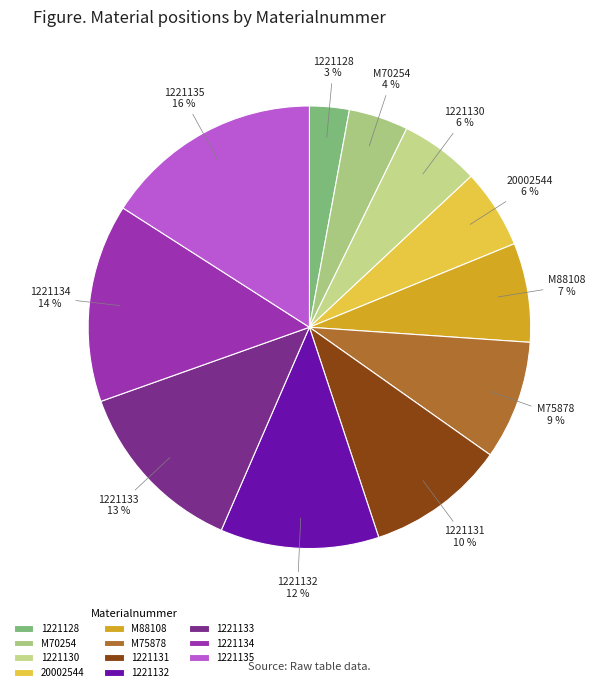

Is it true that 1221130 is 6% of the pie?

True